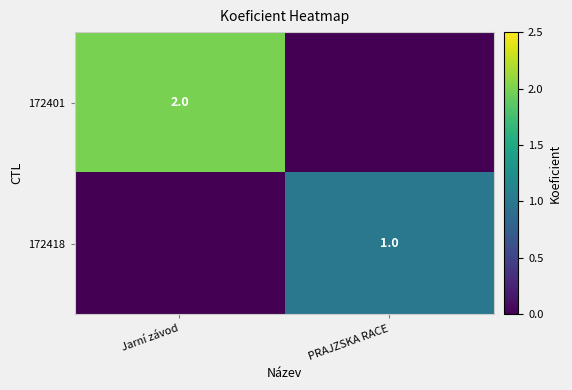

True or false: 172401 has a value of 2 at Jarní závod.

True